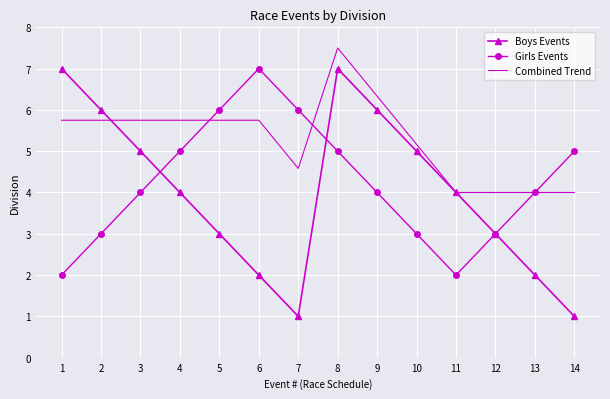

Which series changed the most between 2 and 9?

Girls Events